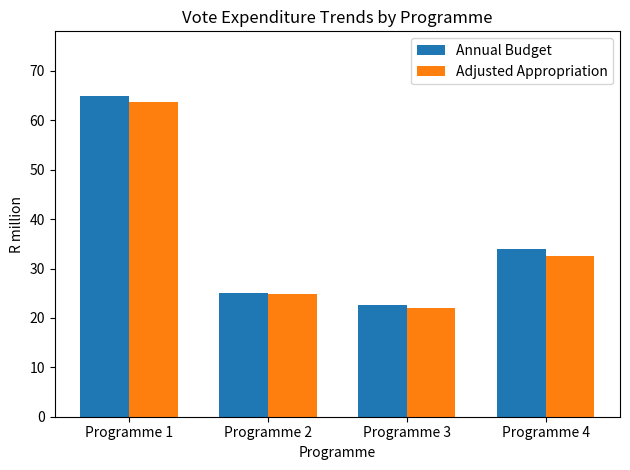

Which category has the highest value in the Adjusted Appropriation series?

Programme 1